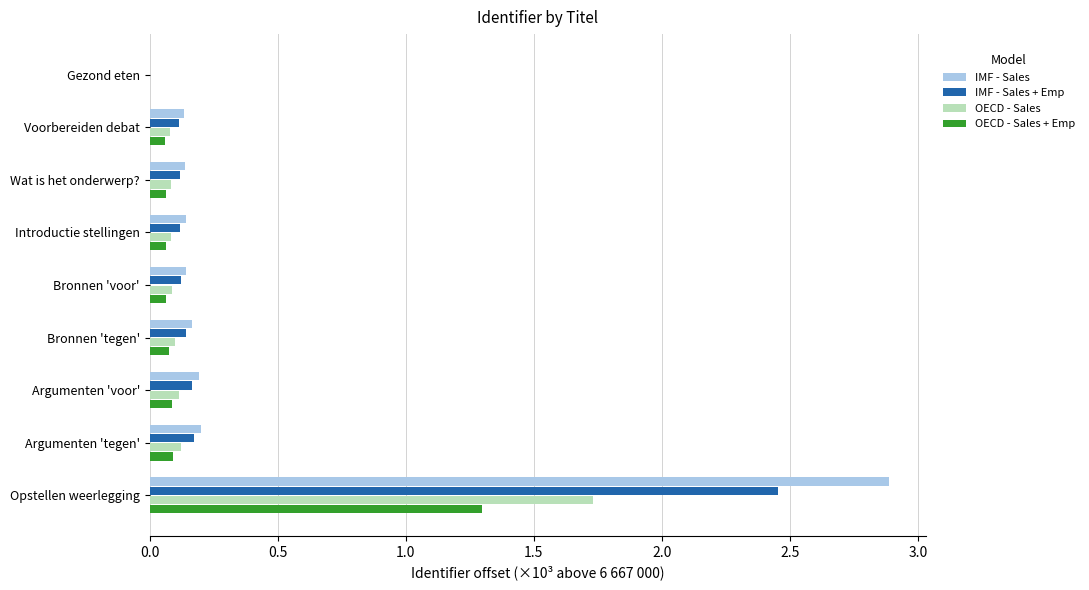

Which series changed the most between Gezond eten and Argumenten 'tegen'?

IMF - Sales